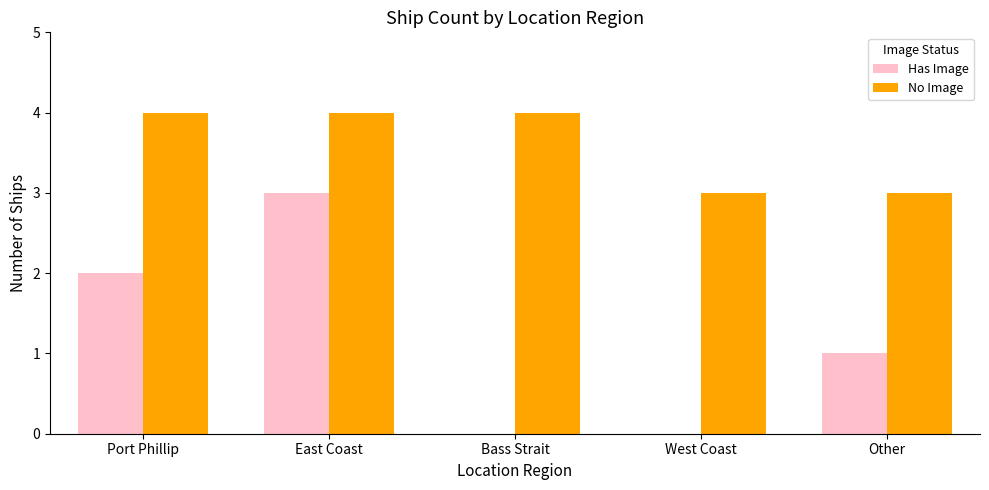

What is the sum of the No Image values at Port Phillip and Bass Strait?

8